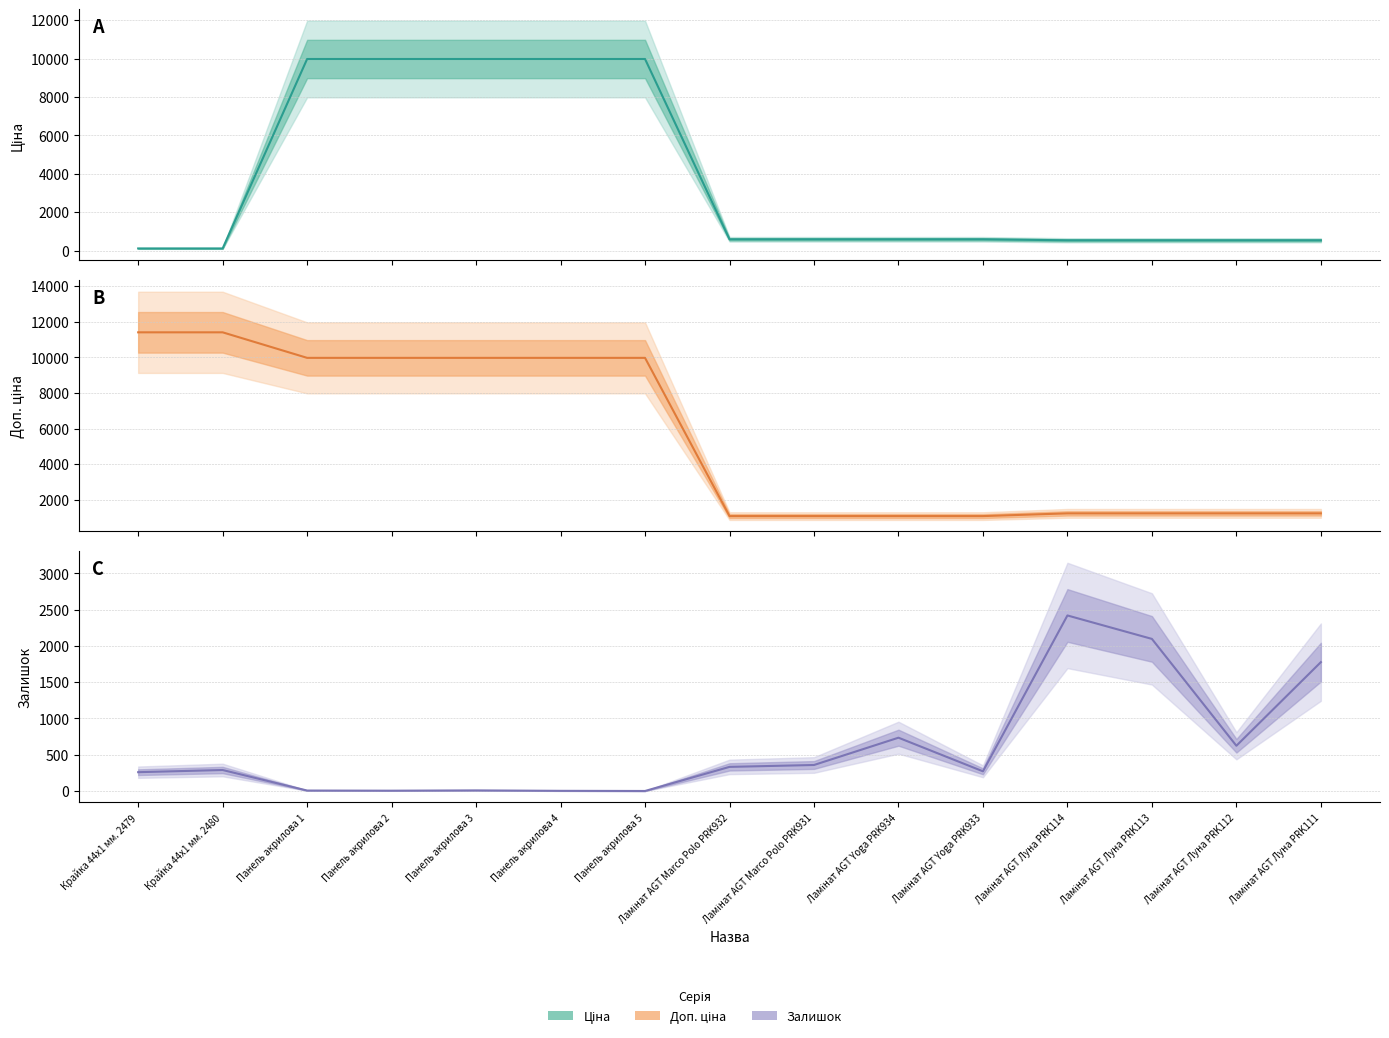

List the labels in order of Ціна value, largest first.

Панель акрилова 1, Панель акрилова 2, Панель акрилова 3, Панель акрилова 4, Панель акрилова 5, Ламінат AGT Marco Polo PRK932, Ламінат AGT Marco Polo PRK931, Ламінат AGT Yoga PRK934, Ламінат AGT Yoga PRK933, Ламінат AGT Луна PRK114, Ламінат AGT Луна PRK113, Ламінат AGT Луна PRK112, Ламінат AGT Луна PRK111, Крайка 44x1 мм. 2479, Крайка 44x1 мм. 2480